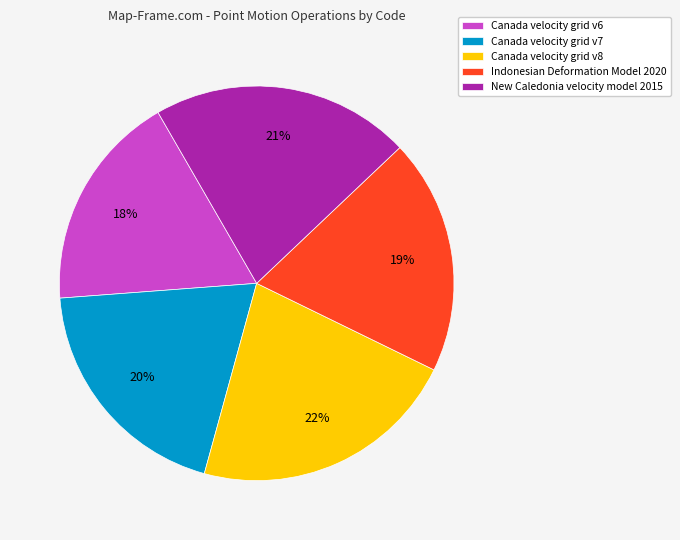

To the nearest percent, what is the average slice percentage?

20%